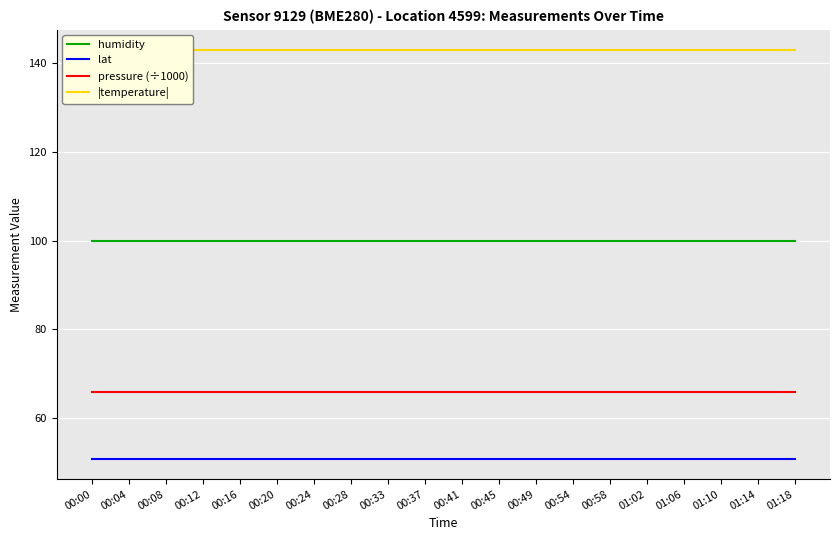

What value does the lat series have at 00:12?

50.9